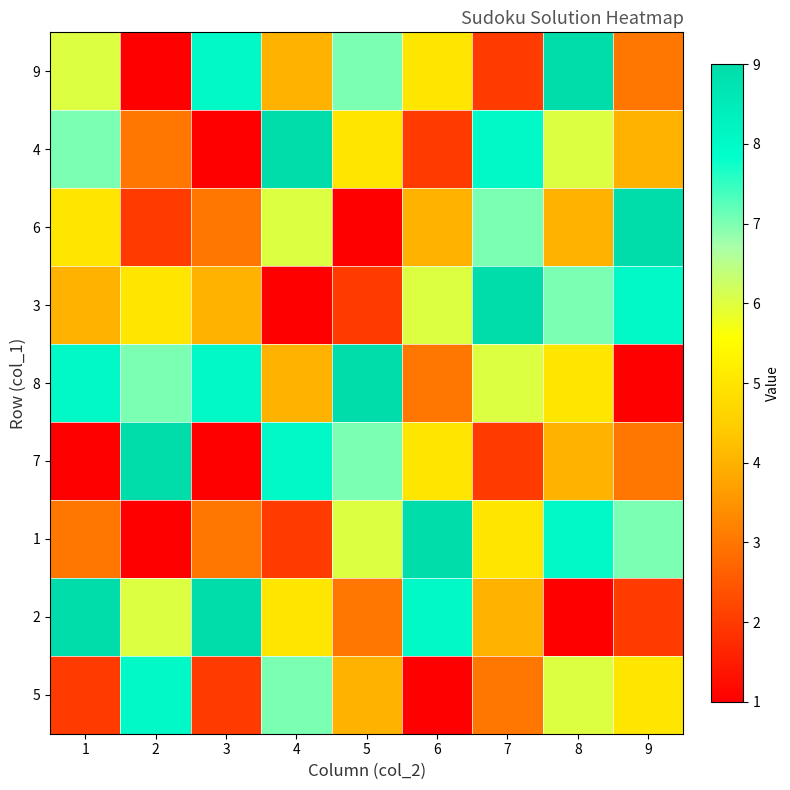

Which category has the lowest value across all series?

2